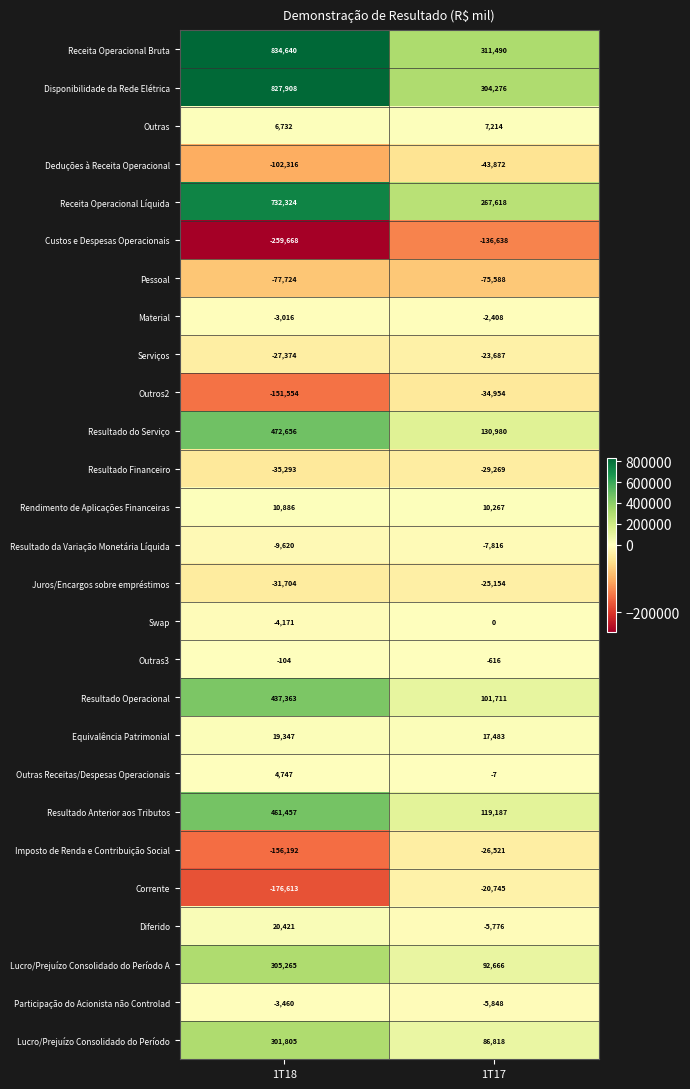

Is it true that Rendimento de Aplicações Financeiras equals 14840 at 1T17?

False